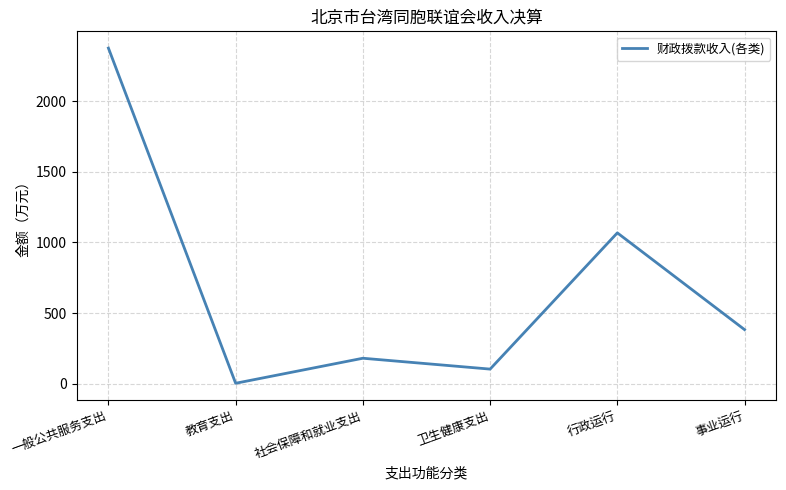

At which label is the value closest to 1189?

行政运行